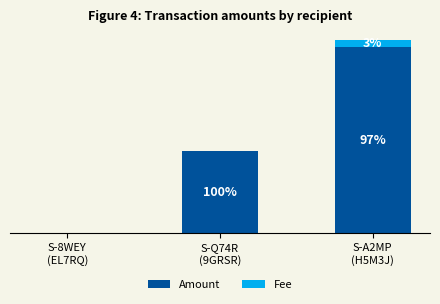

The Amount series shows 0.0 at S-8WEY
(EL7RQ). True or false?

True